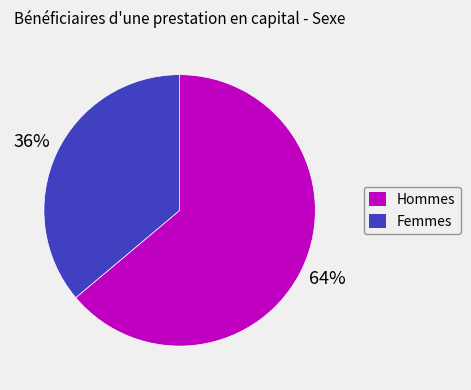

What is the largest slice in the pie chart?

Hommes